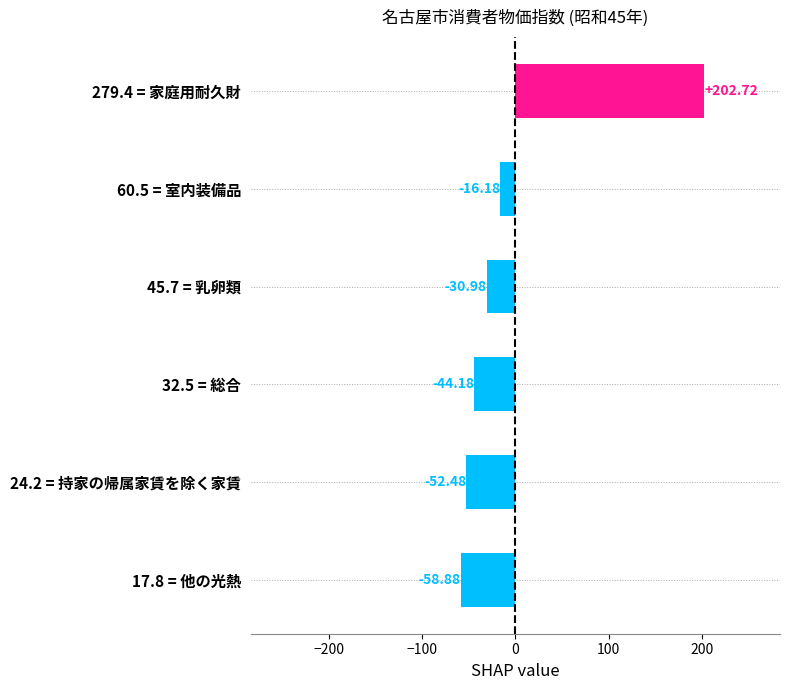

What is the change in value from 17.8 = 他の光熱 to 32.5 = 総合?

+14.7